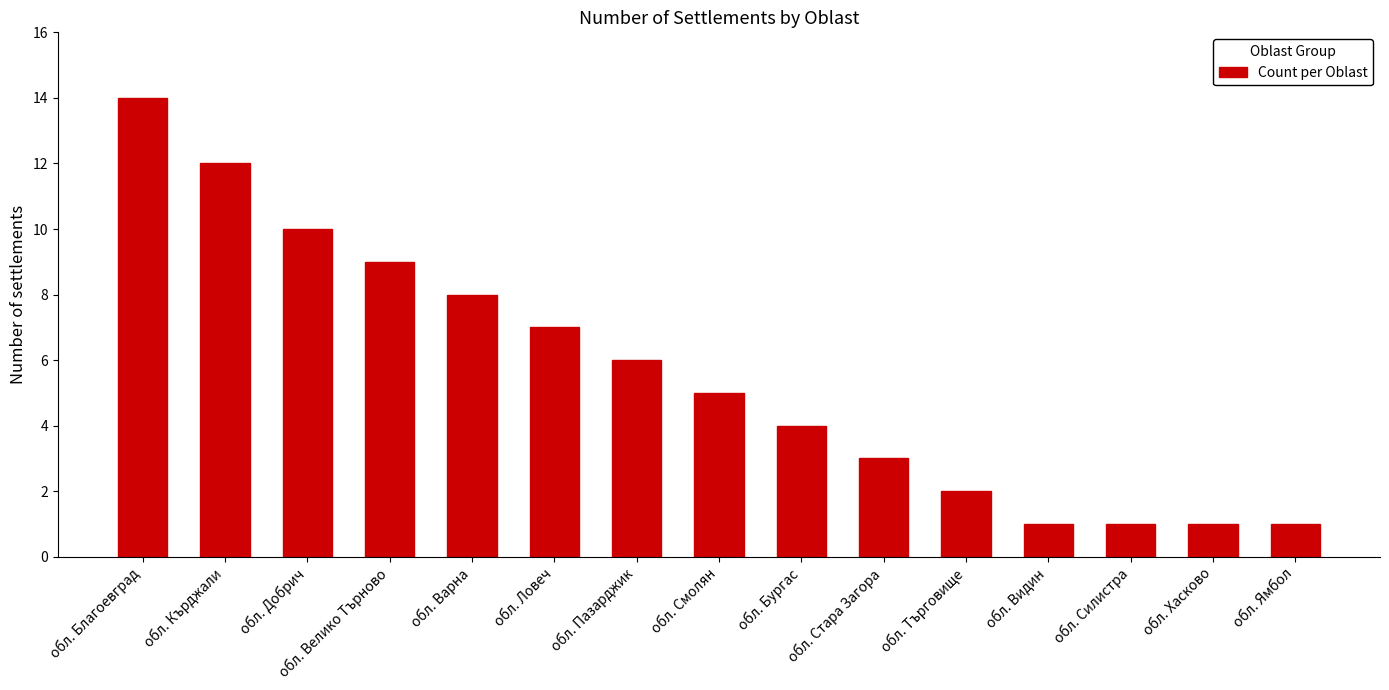

Reading left to right, list all the values displayed in this chart.

обл. Благоевград=14	обл. Кърджали=12	обл. Добрич=10	обл. Велико Търново=9	обл. Варна=8	обл. Ловеч=7	обл. Пазарджик=6	обл. Смолян=5	обл. Бургас=4	обл. Стара Загора=3	обл. Търговище=2	обл. Видин=1	обл. Силистра=1	обл. Хасково=1	обл. Ямбол=1